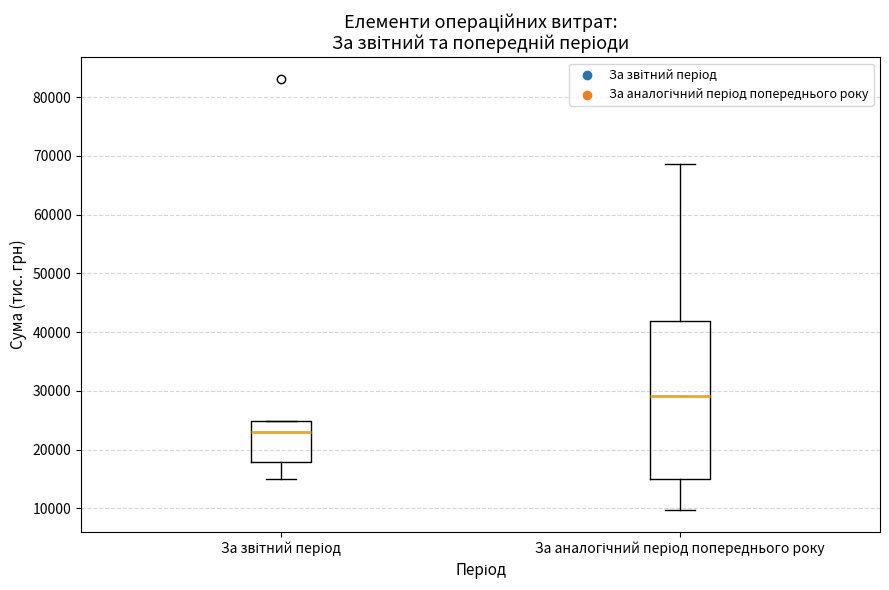

Reading left to right, transcribe this box plot: for each box, give where its median line is, the range the box spans, and where its two whiskers end, as read against the y-axis. The values are not printed on the chart, so give them approximately, as read against the axis.

За звітний період: median 23000, box 18000 to 25000, whiskers 15000 to 25000
За аналогічний період попереднього року: median 29000, box 15000 to 42000, whiskers 10000 to 69000